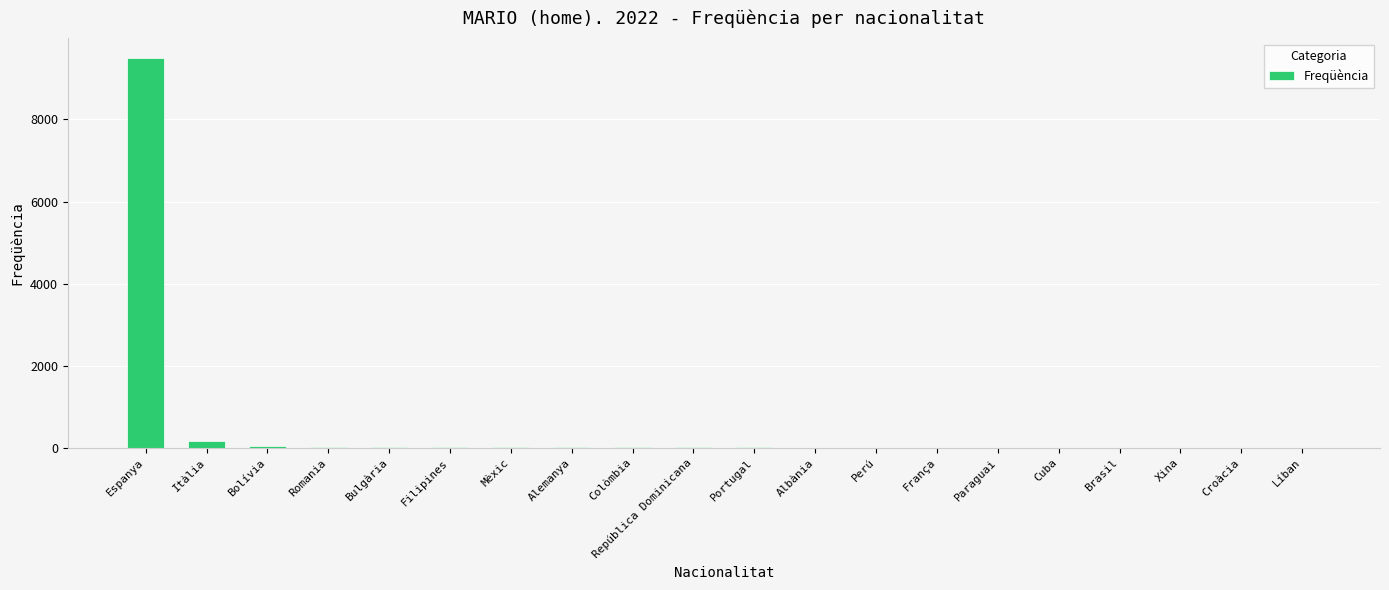

Which category has the highest value across all series?

Espanya